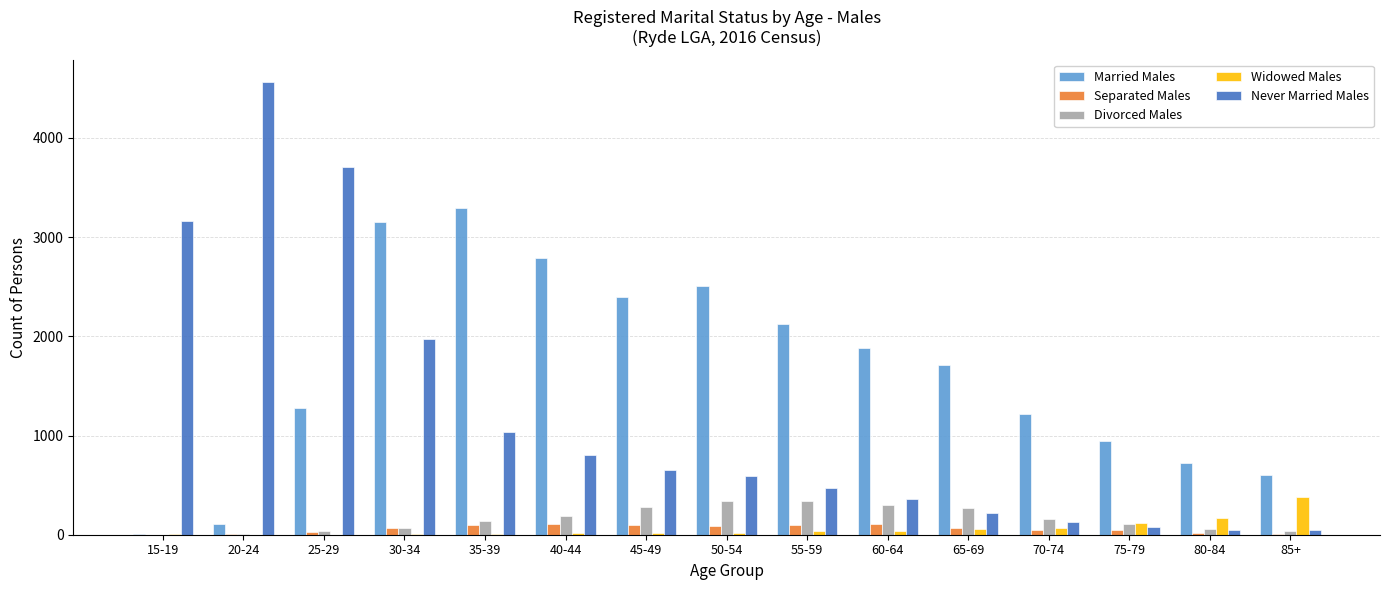

Is the value of Divorced Males at 50-54 greater than the value of Separated Males at 35-39?

Yes